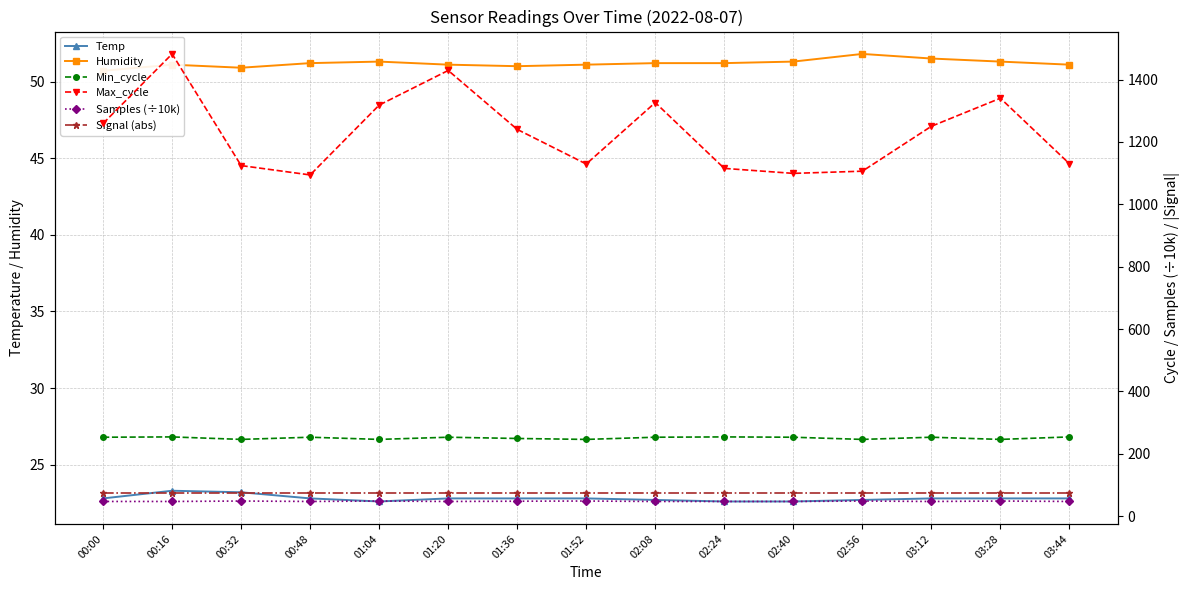

At which category is the sum across all series the highest?

00:16